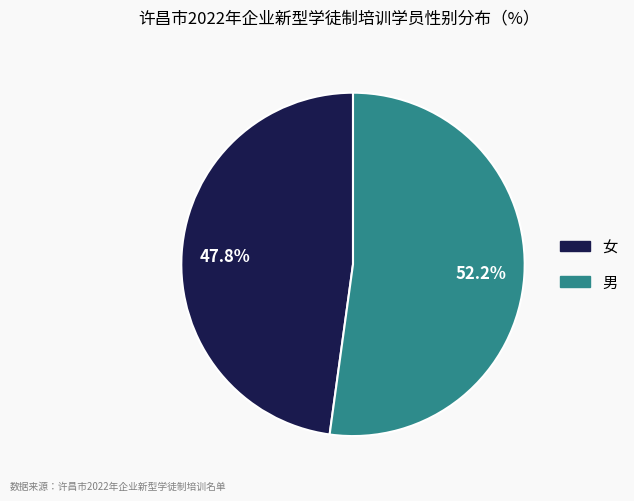

What percentage is the 男 slice, to the nearest percent?

52%